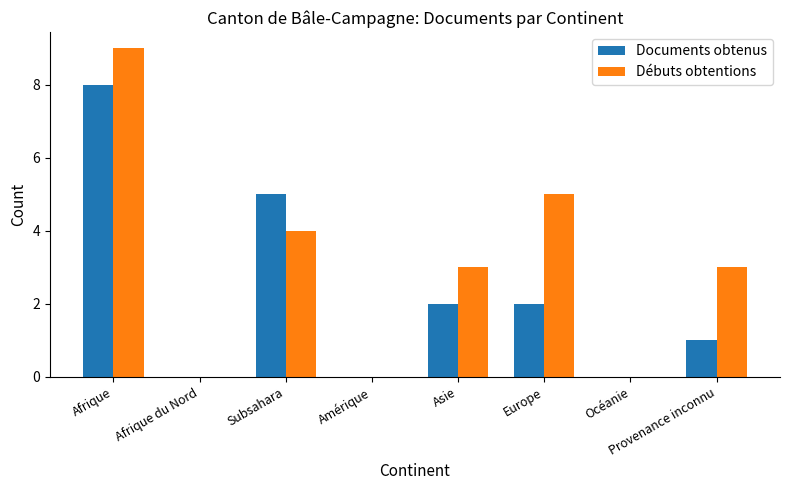

What is the difference between the Débuts obtentions values at Océanie and Asie?

3